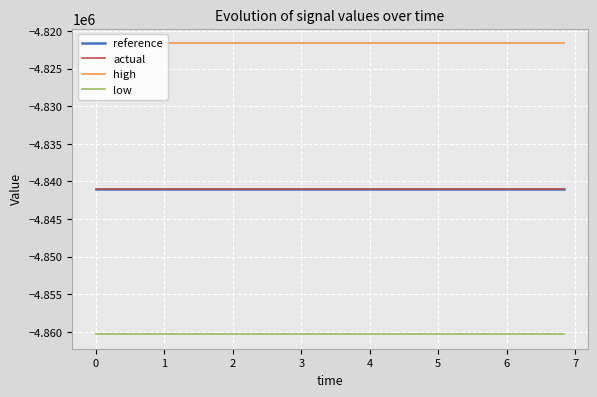

True or false: low and reference intersect in this chart.

False